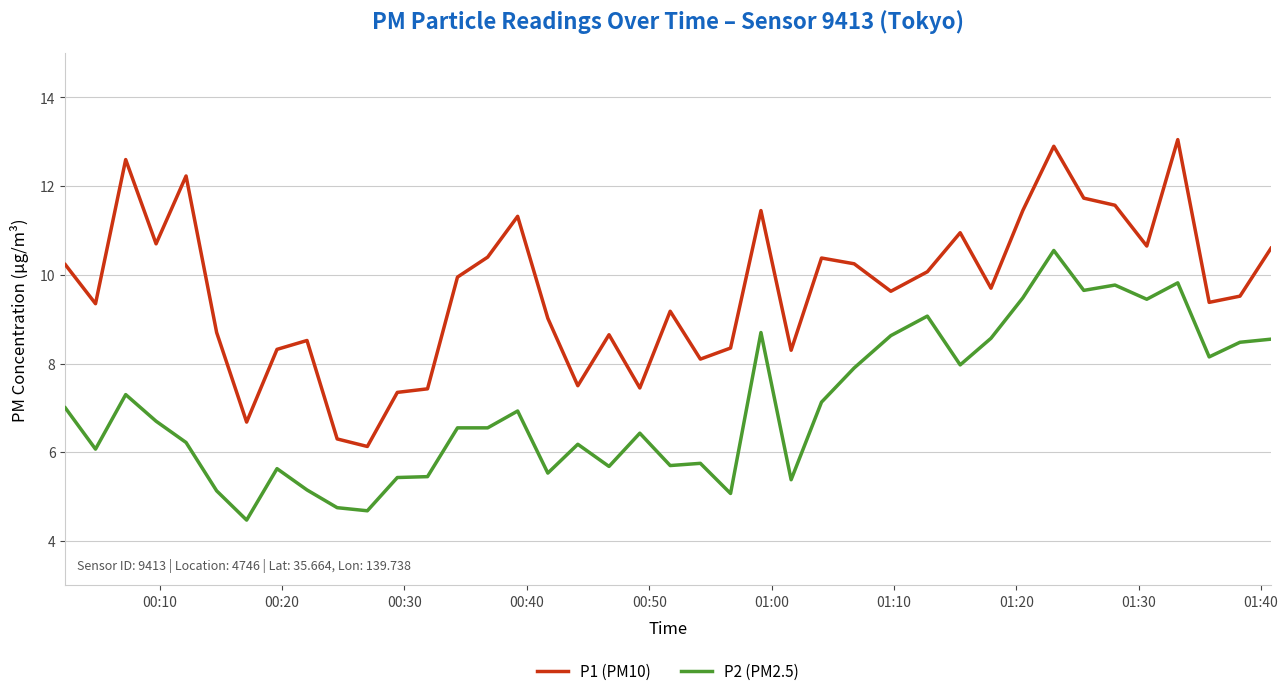

What is the highest value of the P2 (PM2.5) series?

10.6